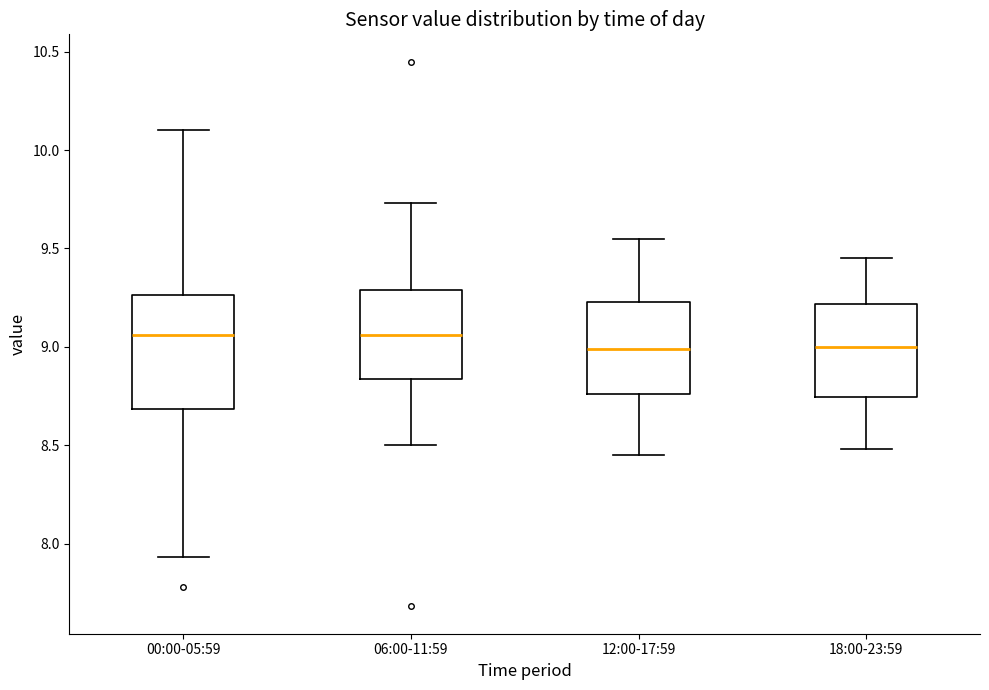

Reading left to right, transcribe this box plot: for each box, give where its median line is, the range the box spans, and where its two whiskers end, as read against the y-axis. The values are not printed on the chart, so give them approximately, as read against the axis.

00:00-05:59: median 9.05, box 8.70 to 9.25, whiskers 7.95 to 10.10
06:00-11:59: median 9.05, box 8.85 to 9.30, whiskers 8.50 to 9.75
12:00-17:59: median 9.00, box 8.75 to 9.25, whiskers 8.45 to 9.55
18:00-23:59: median 9.00, box 8.75 to 9.20, whiskers 8.50 to 9.45